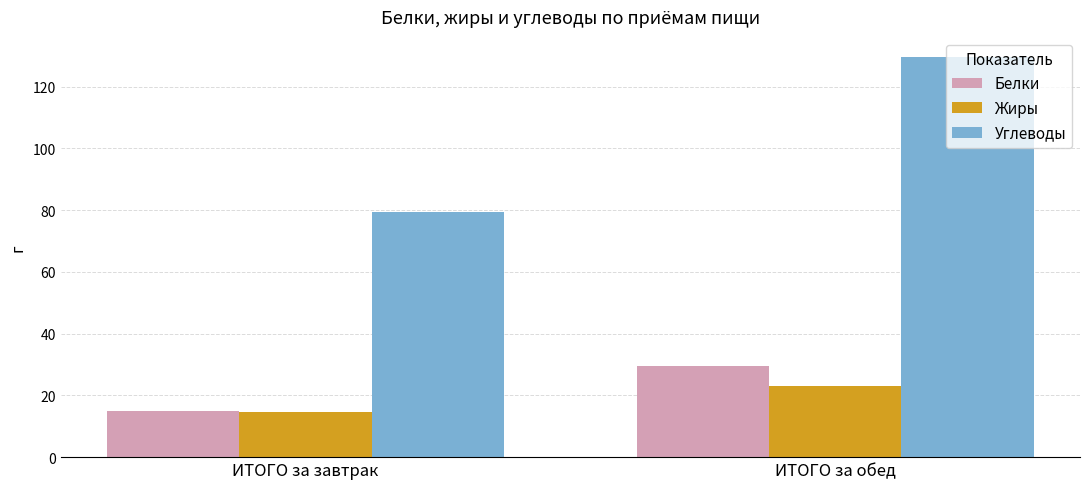

The Углеводы series shows 79.5 at ИТОГО за завтрак. True or false?

True